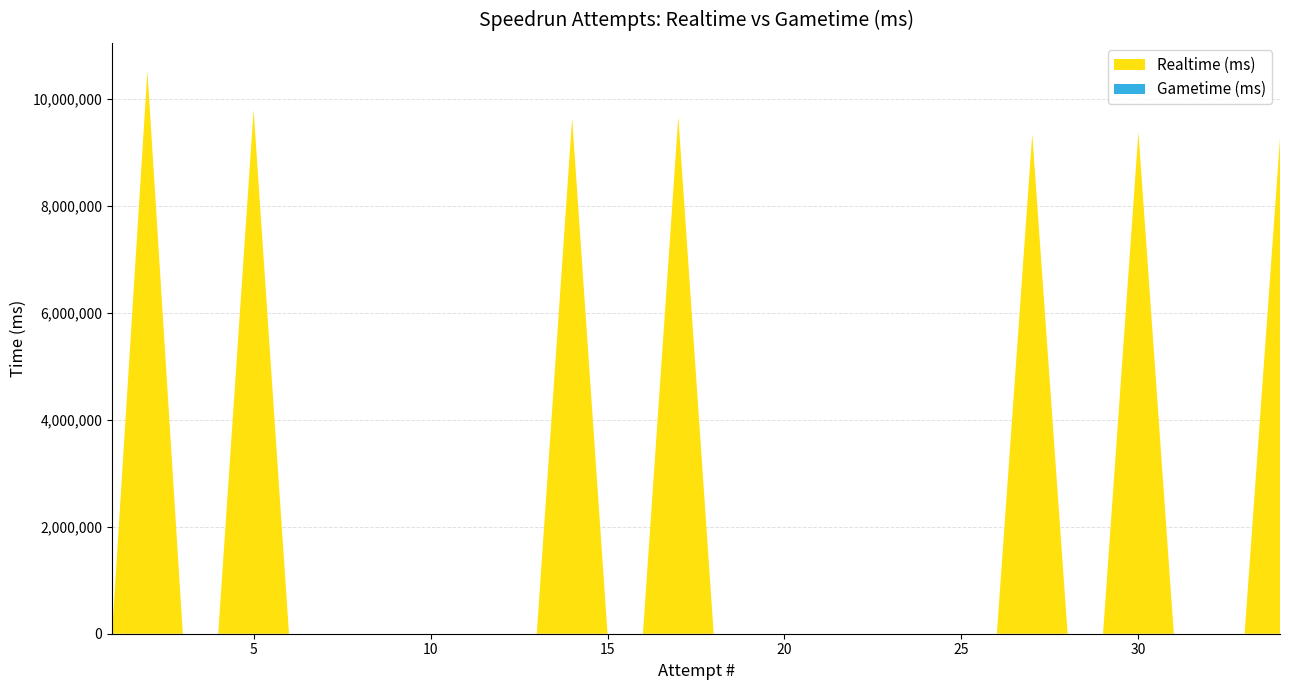

Reading left to right, what are all the values shown in this chart?

Realtime (ms): 1=0	2=10521451	3=0	4=0	5=9801187	6=0	7=0	8=0	9=0	10=0	11=0	12=0	13=0	14=9641435	15=0	16=0	17=9664656	18=0	19=0	20=0	21=0	22=0	23=0	24=0	25=0	26=0	27=9343326	28=0	29=0	30=9380668	31=0	32=0	33=0	34=9256207
Gametime (ms): 1=0	2=0	3=0	4=0	5=0	6=0	7=0	8=0	9=0	10=0	11=0	12=0	13=0	14=0	15=0	16=0	17=0	18=0	19=0	20=0	21=0	22=0	23=0	24=0	25=0	26=0	27=0	28=0	29=0	30=0	31=0	32=0	33=0	34=0